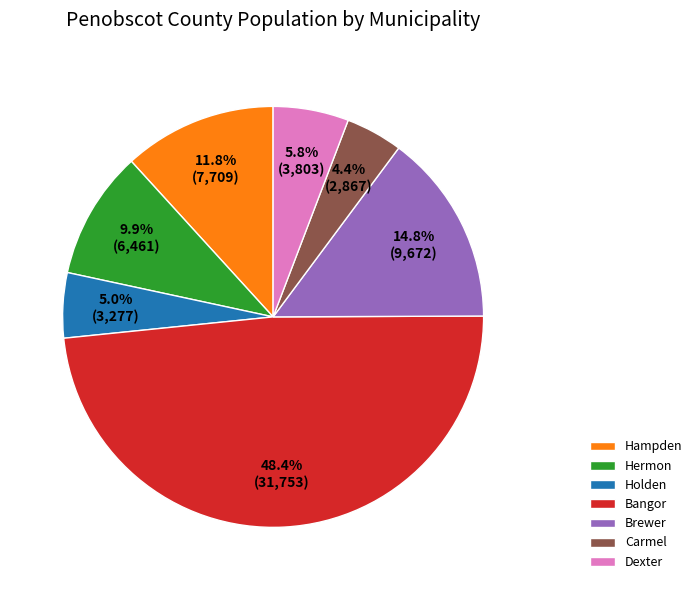

Do Hermon and Carmel together represent more than half of the pie?

No